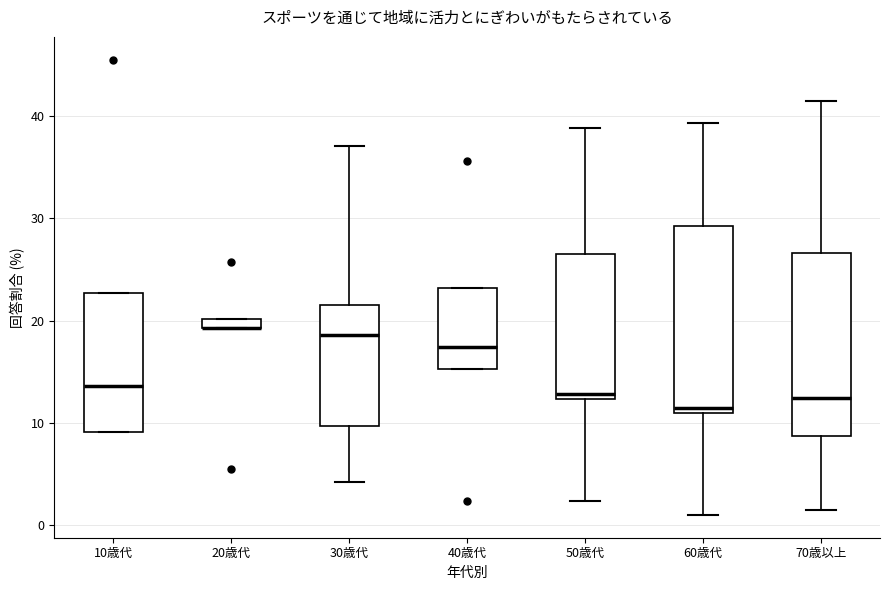

Where does the lower whisker of the box for 50歳代 end on the y-axis? The values are not printed on the chart, so give them approximately, as read against the axis.

2